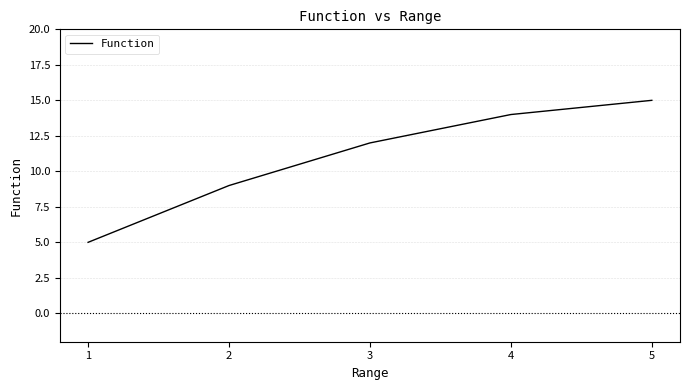

What is the average value?

11